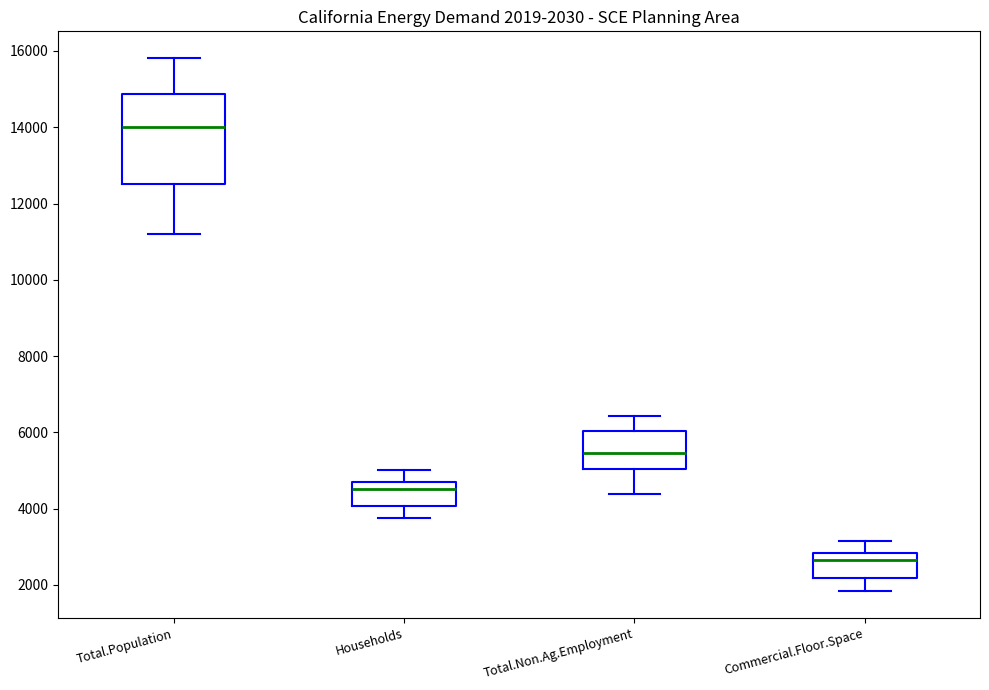

Which box's median line is the highest?

Total.Population